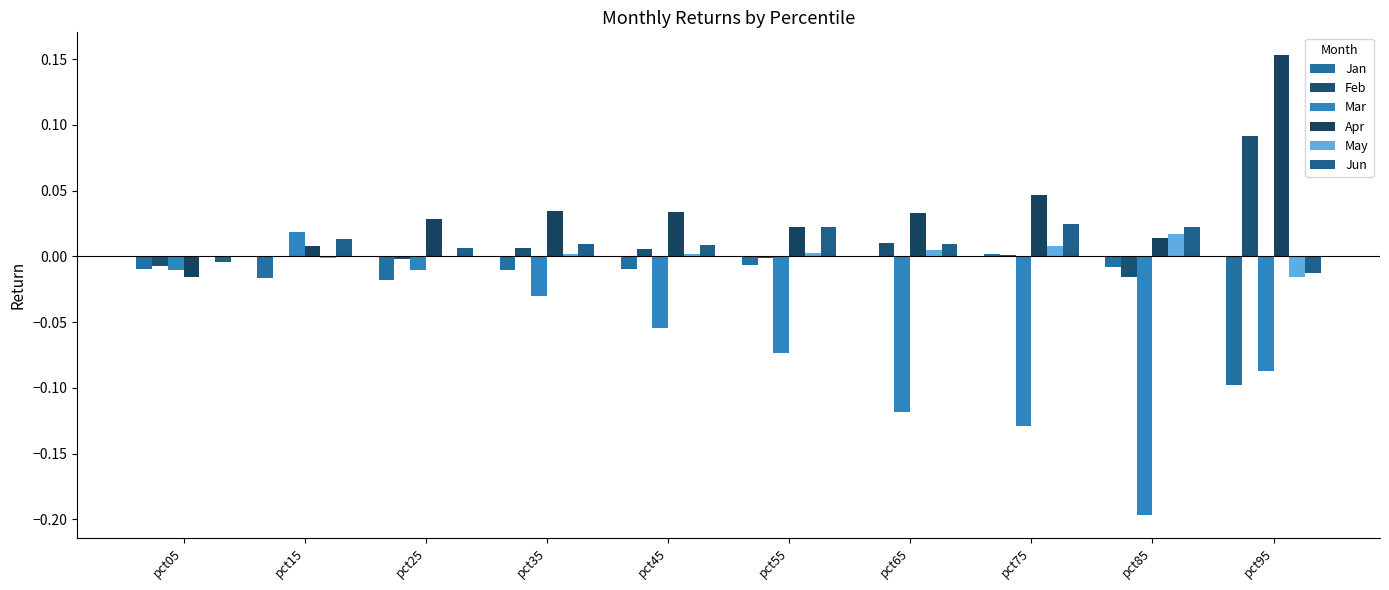

The Jun series shows 0.0 at pct35. True or false?

False